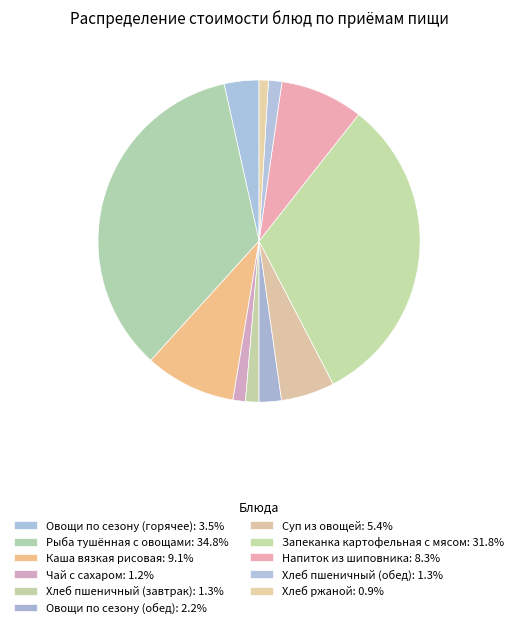

True or false: Напиток из шиповника accounts for 8% of the total.

True